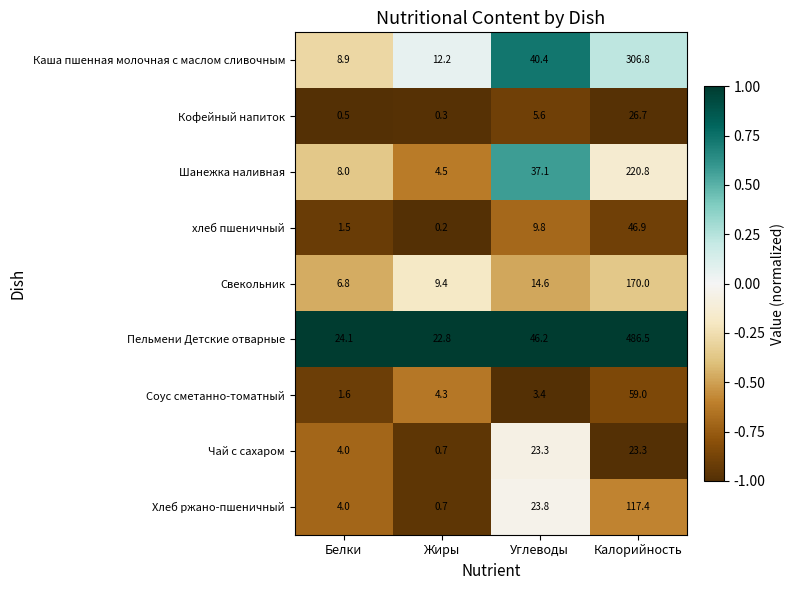

Rank the categories by Пельмени Детские отварные value from lowest to highest.

Жиры, Белки, Углеводы, Калорийность